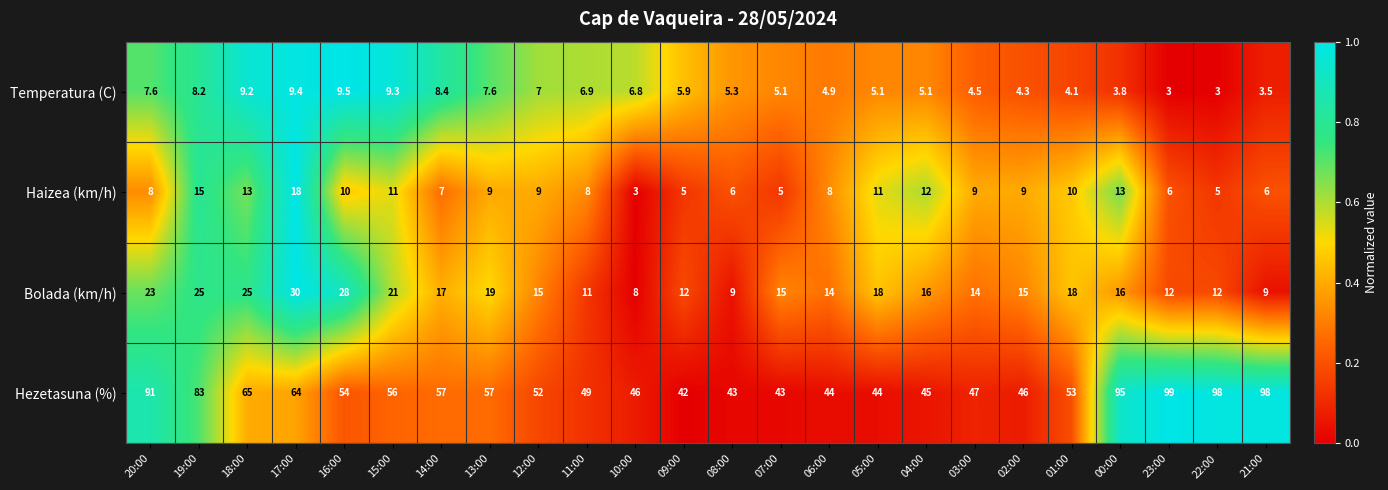

Which series changed the most between 15:00 and 06:00?

Hezetasuna (%)